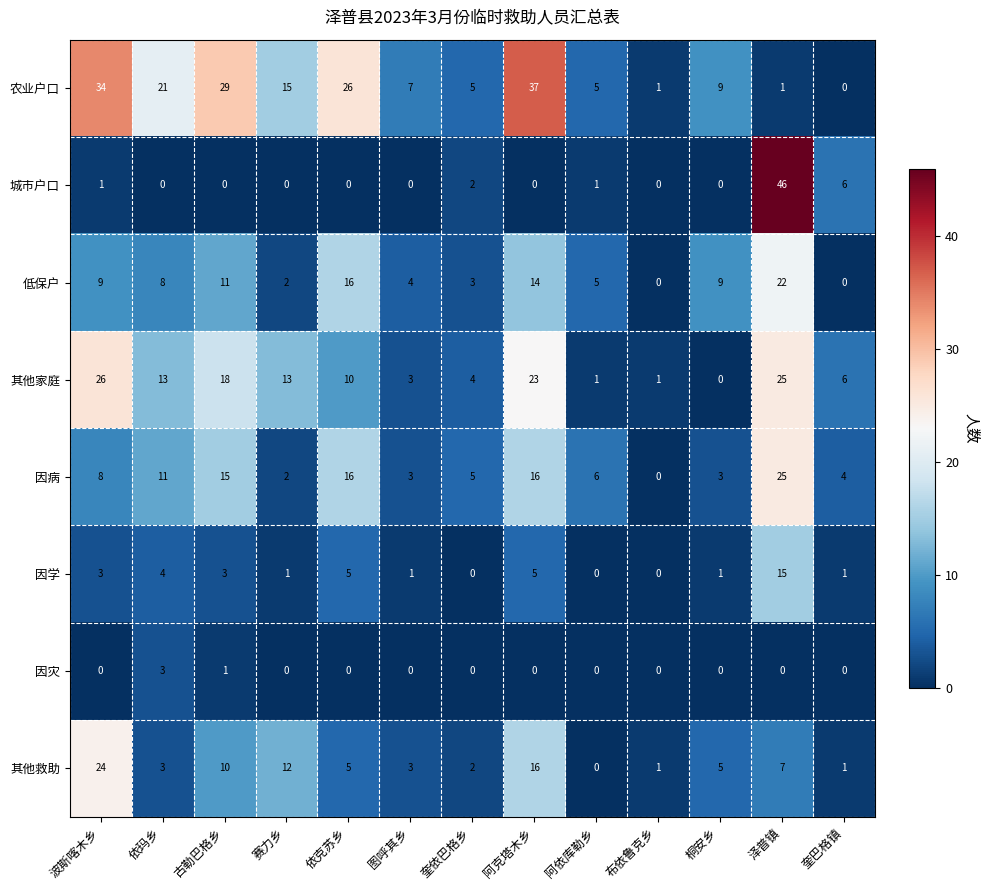

The 因灾 series shows 0 at 奎依巴格乡. True or false?

True